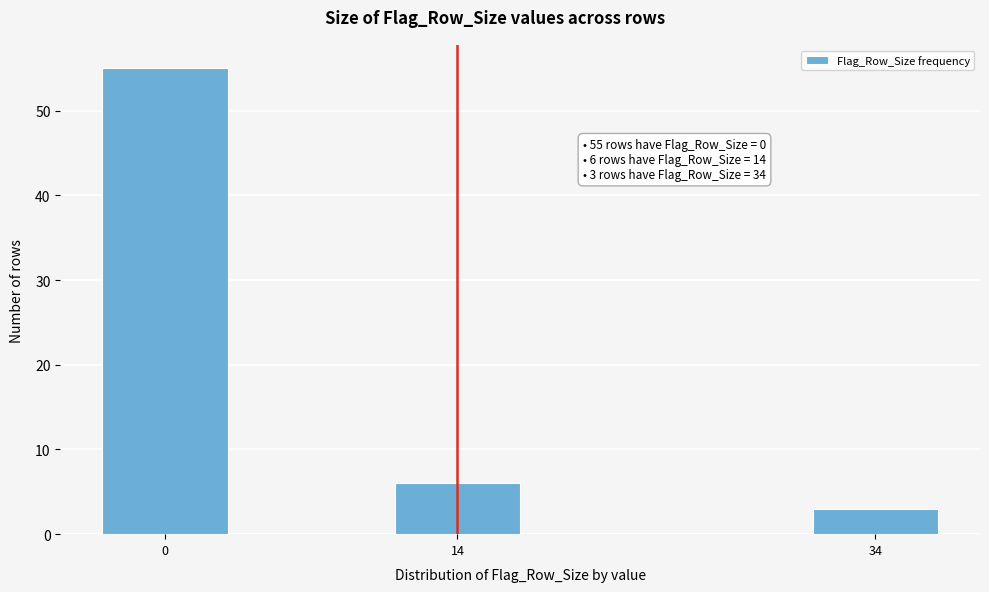

Reading left to right, what are all the values shown in this chart?

55	6	3